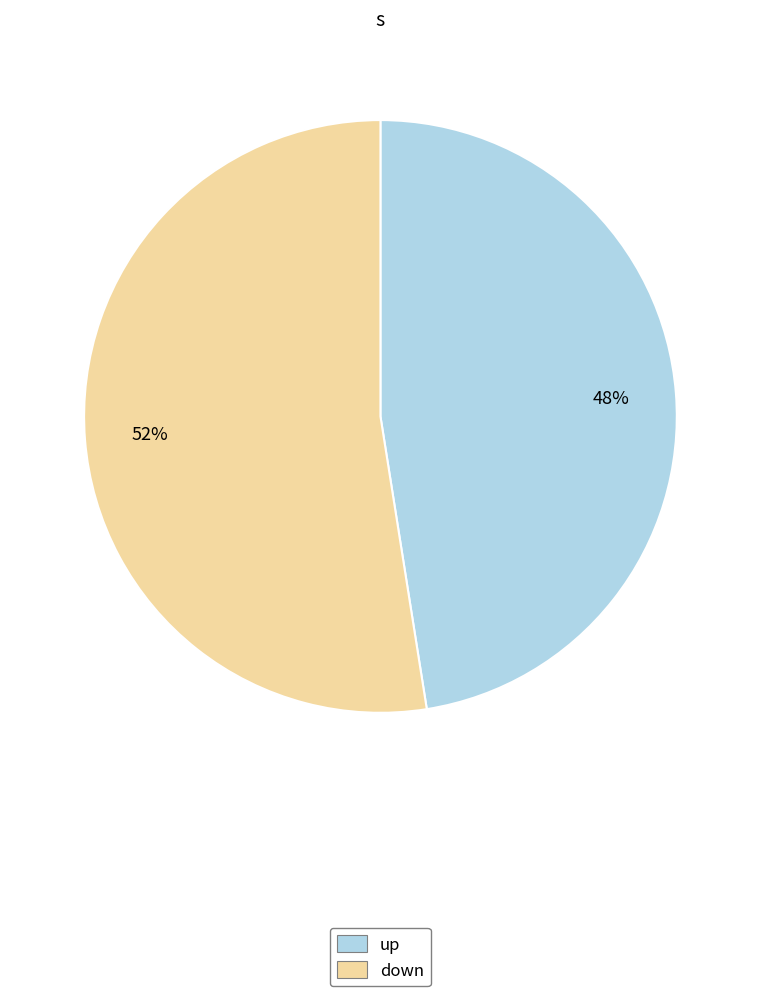

Is the sum of up and down greater than half?

Yes